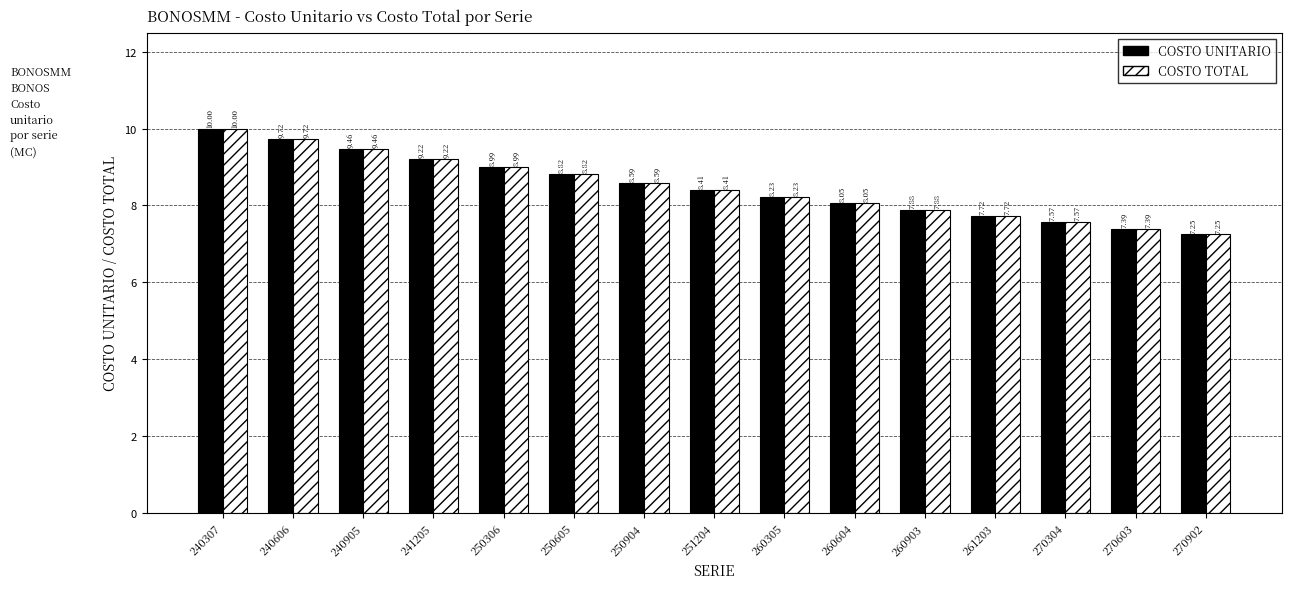

What is the sum of the COSTO TOTAL values at 270902 and 270603?

14.6